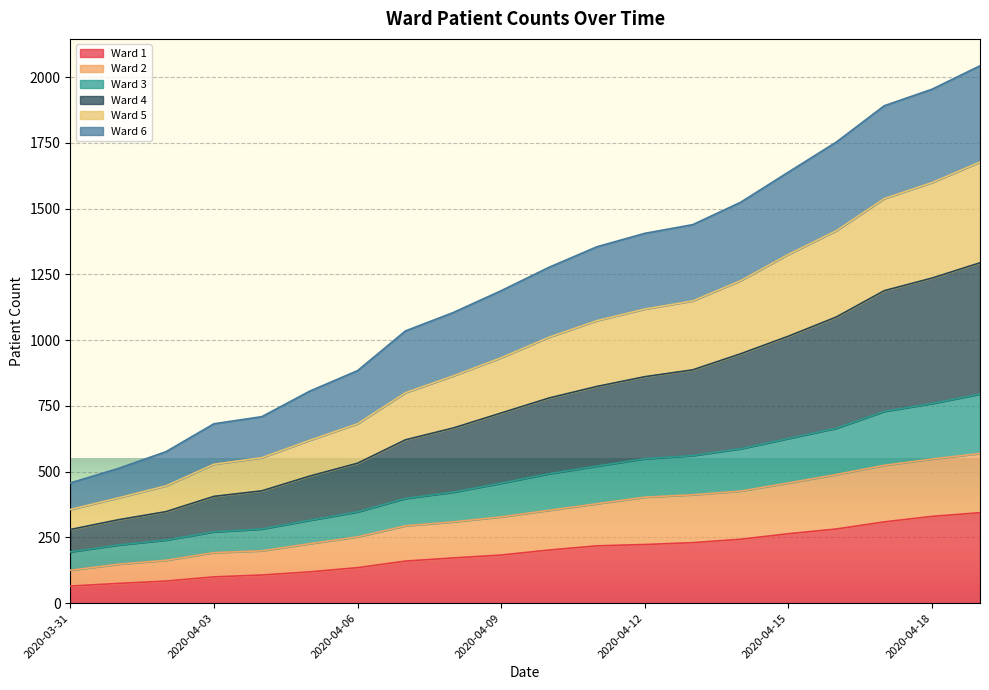

What is the highest value of the Ward 1 series?

344